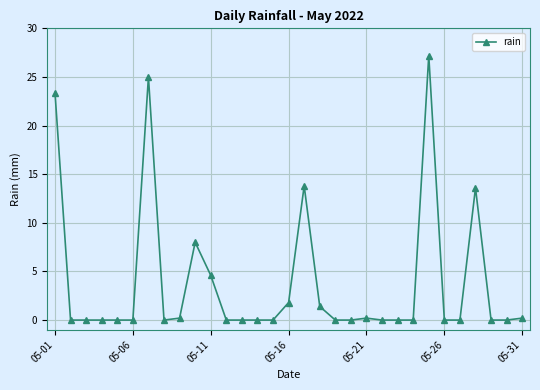

What is the sum of all values?

119.4